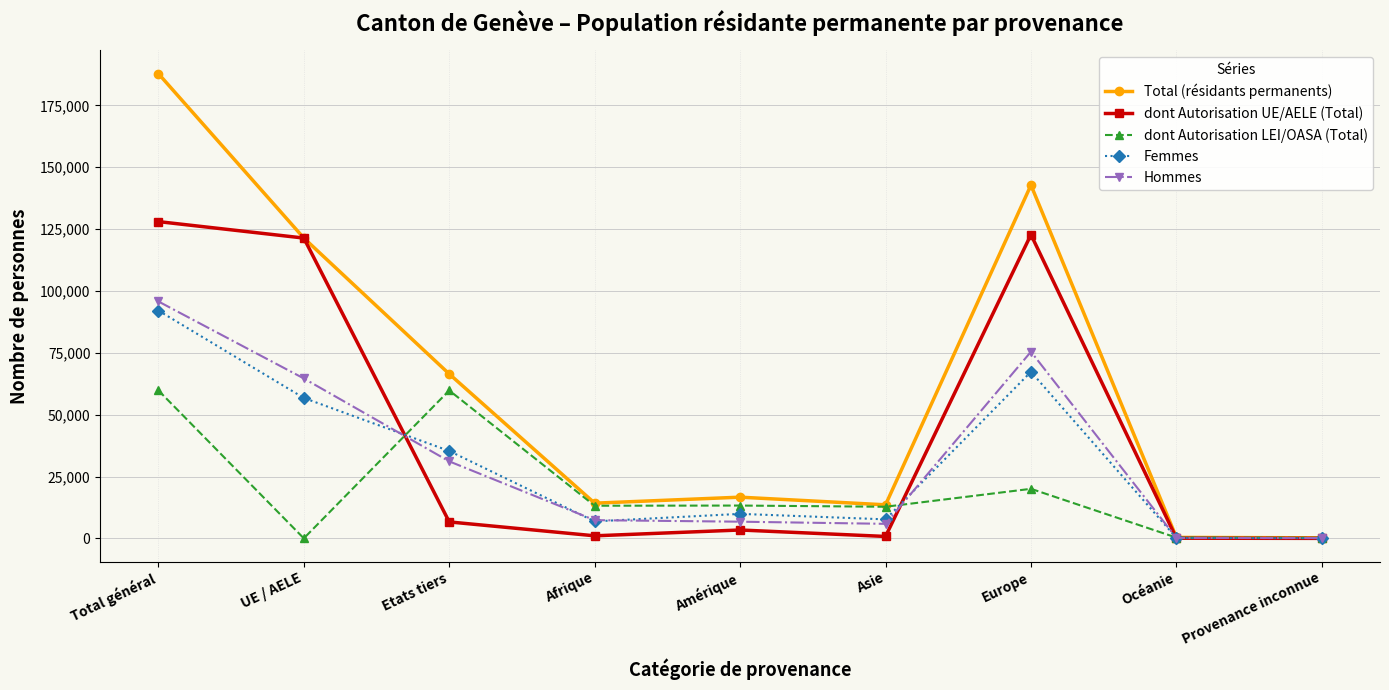

List the series in order of their peak value, highest first.

Total (résidants permanents), dont Autorisation UE/AELE (Total), Hommes, Femmes, dont Autorisation LEI/OASA (Total)